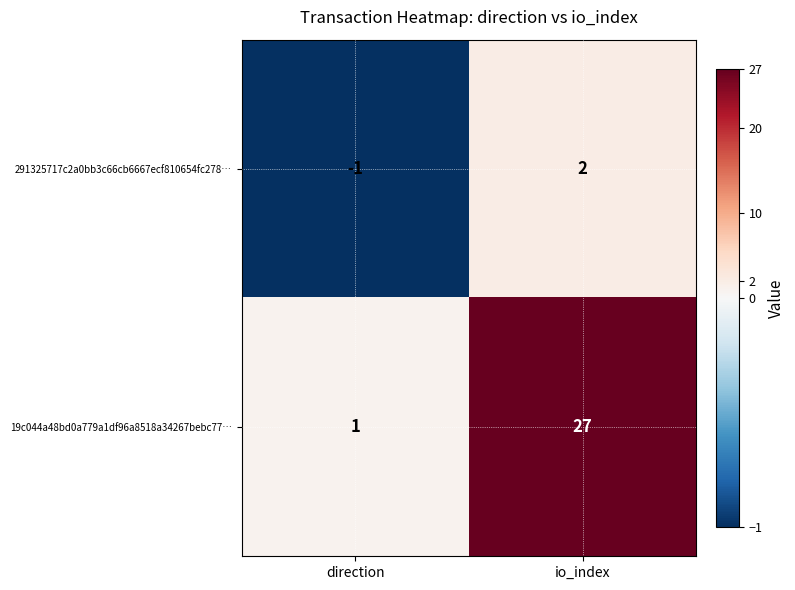

At which category is the sum across all series the highest?

io_index